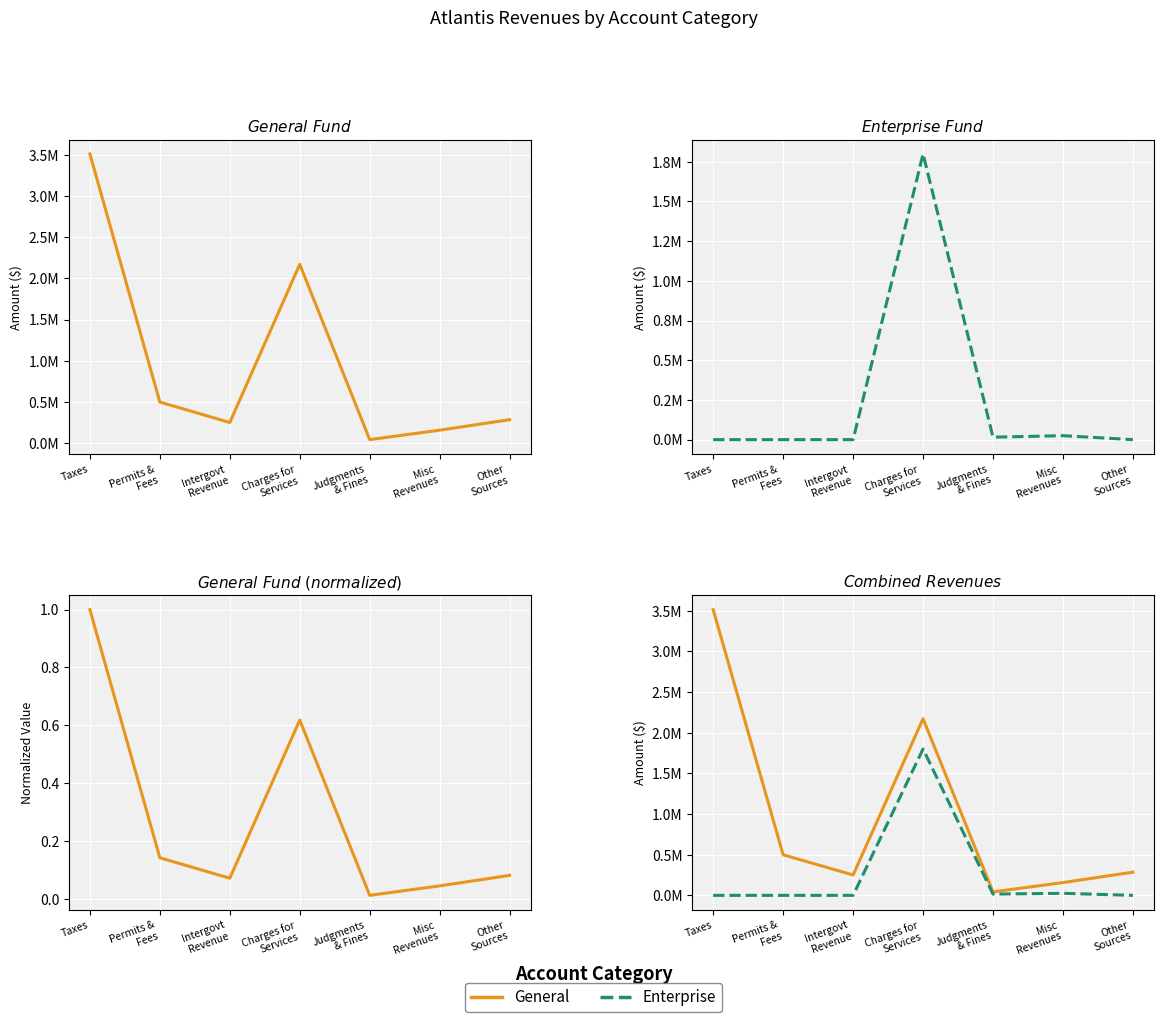

Rank the series by their maximum value, from highest to lowest.

General, Enterprise